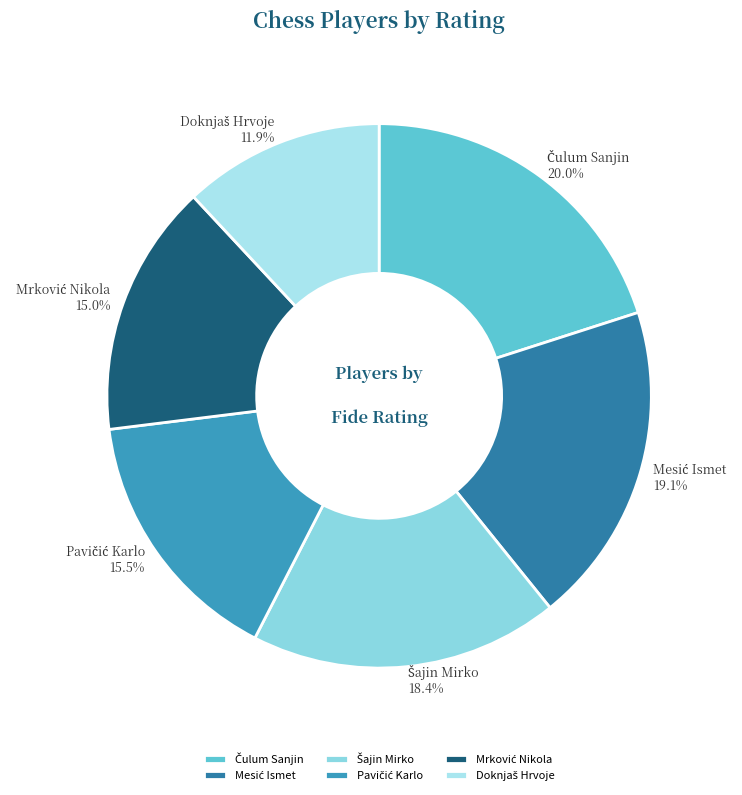

Is there a majority slice in this chart?

No